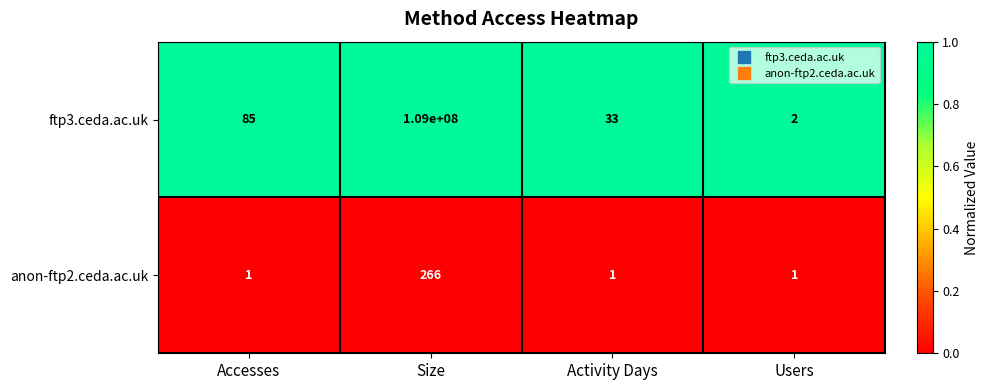

Count the anon-ftp2.ceda.ac.uk values in the range 1 to 266.

4